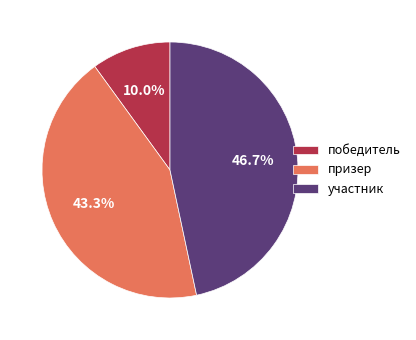

To the nearest percent, what is the average slice percentage?

33%